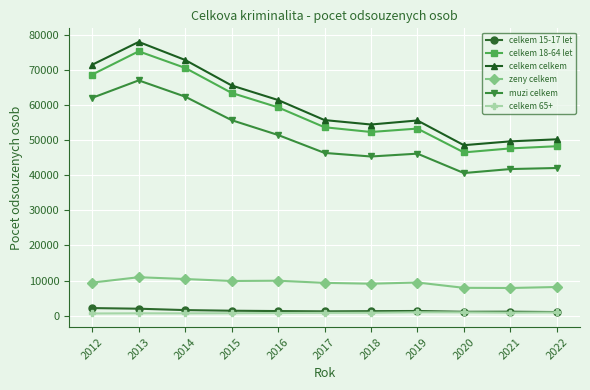

In zeny celkem, how many points are lower than both neighbors (excluding endpoints)?

3